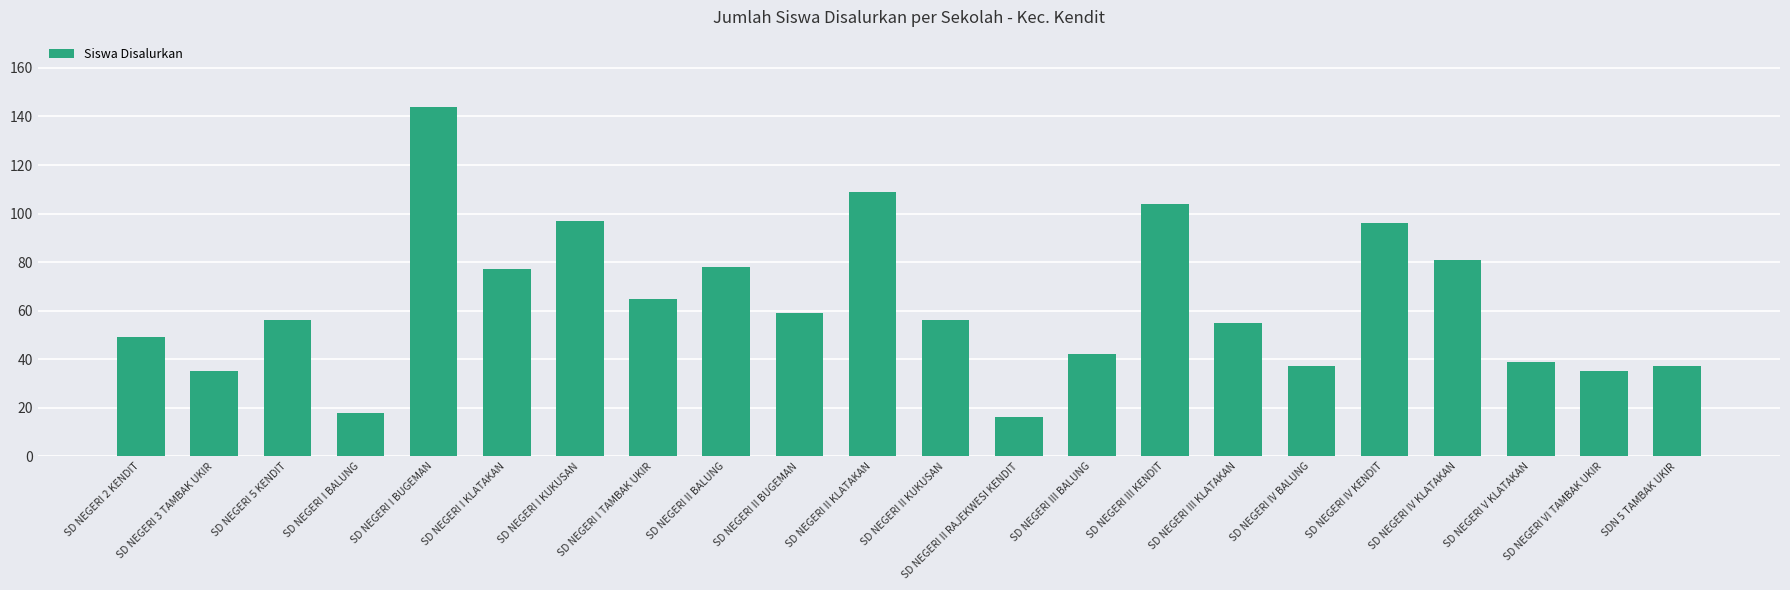

The value at SD NEGERI III KLATAKAN is 55. True or false?

True